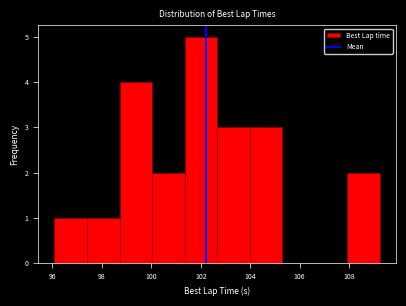

What is the height of the bar covering 96.0 to 97.4 on the x-axis? Neither the bar edges nor the heights are printed on the chart, so give them approximately, as read against the axes.

1